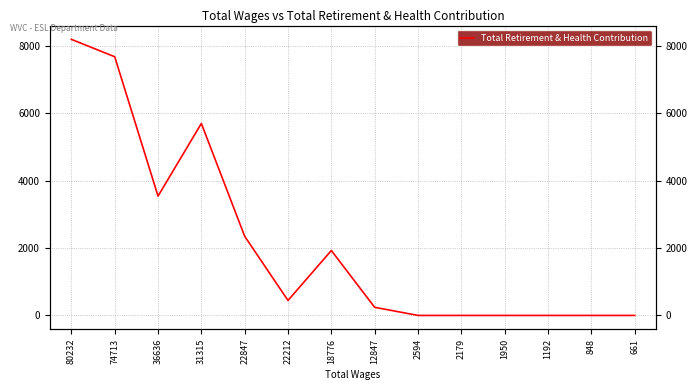

How many points are higher than both their immediate neighbors (excluding endpoints)?

2